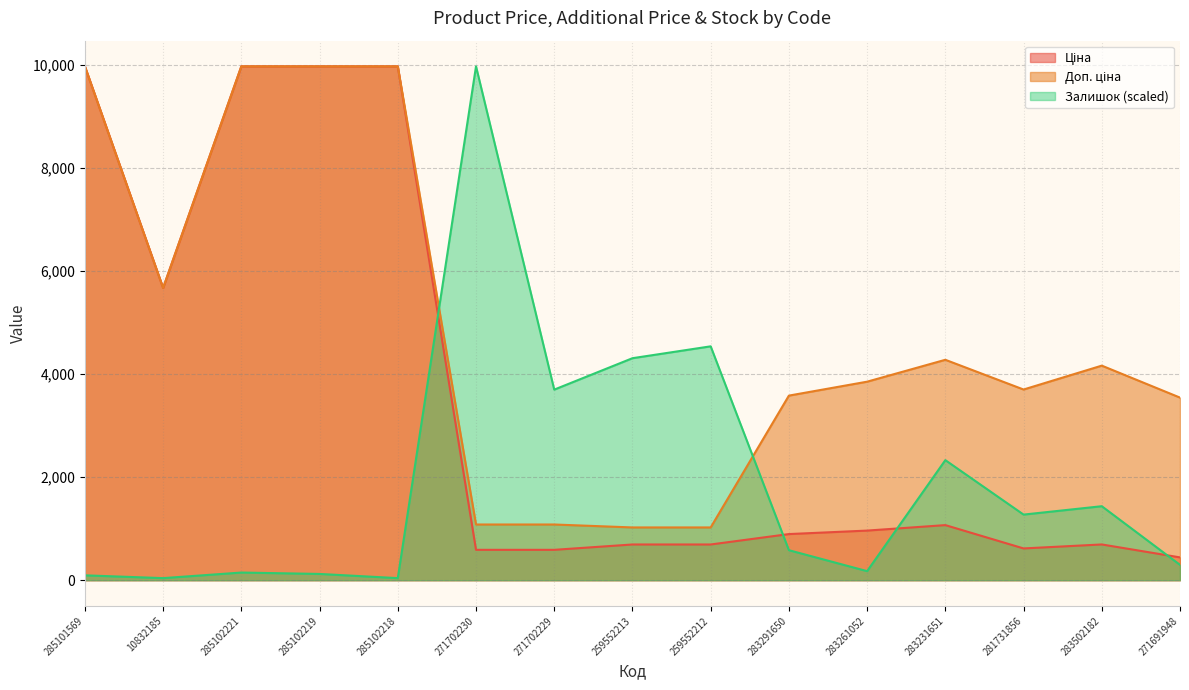

Reading left to right, extract all data points from this chart.

Ціна: 9975.0	5673.8	9975.0	9975.0	9975.0	589.9	589.9	693.7	693.7	895.9	963.5	1069.8	617.0	694.3	443.1
Доп. ціна: 9975.0	5673.8	9975.0	9975.0	9975.0	1081.7	1081.7	1024.6	1024.6	3583.6	3854.0	4279.1	3701.9	4165.6	3545.0
Залишок: 94.9	40.7	149.1	122.0	40.7	9975.0	3700.0	4309.8	4540.2	582.8	176.2	2331.1	1274.0	1436.6	298.2